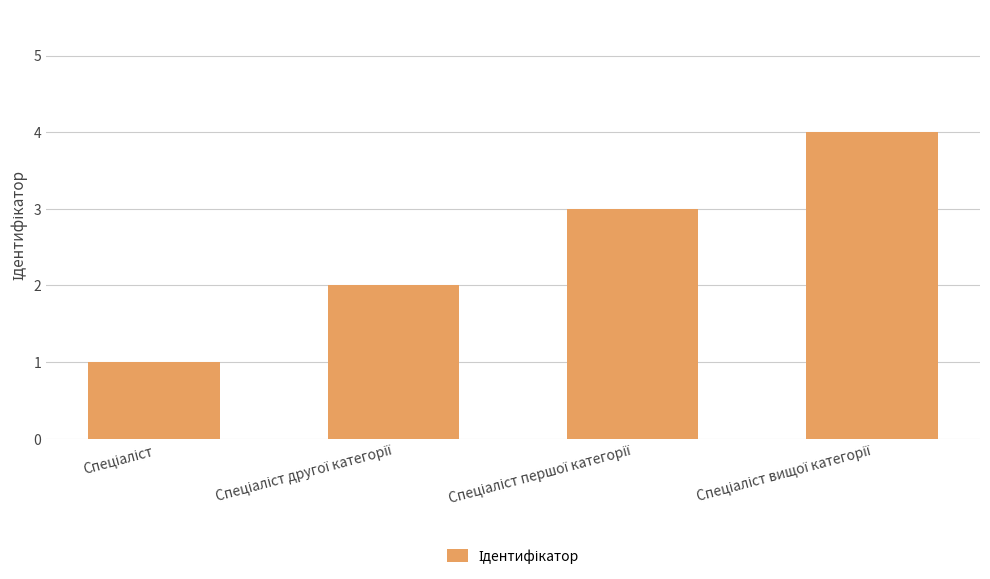

What is the maximum value shown in the chart?

4